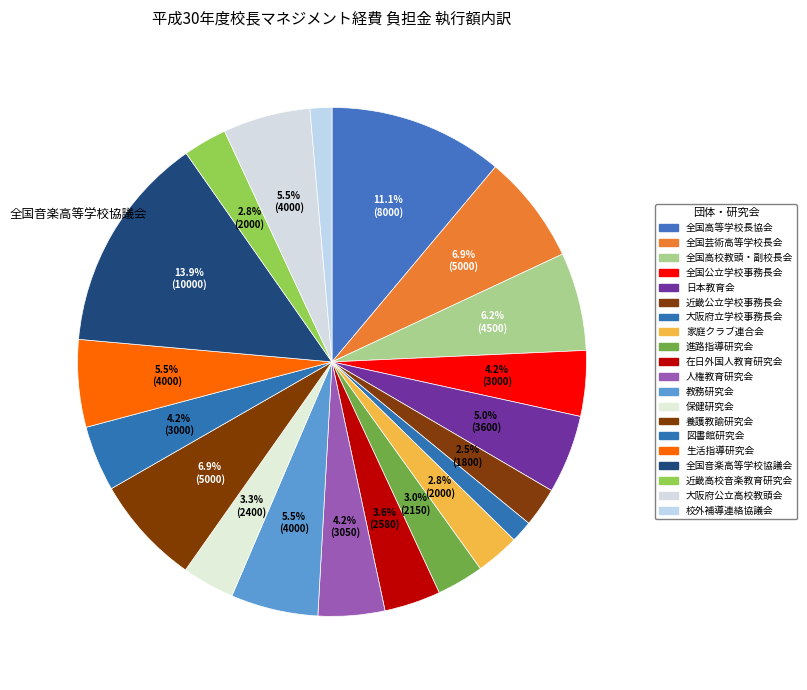

Count the number of slices in the pie.

20